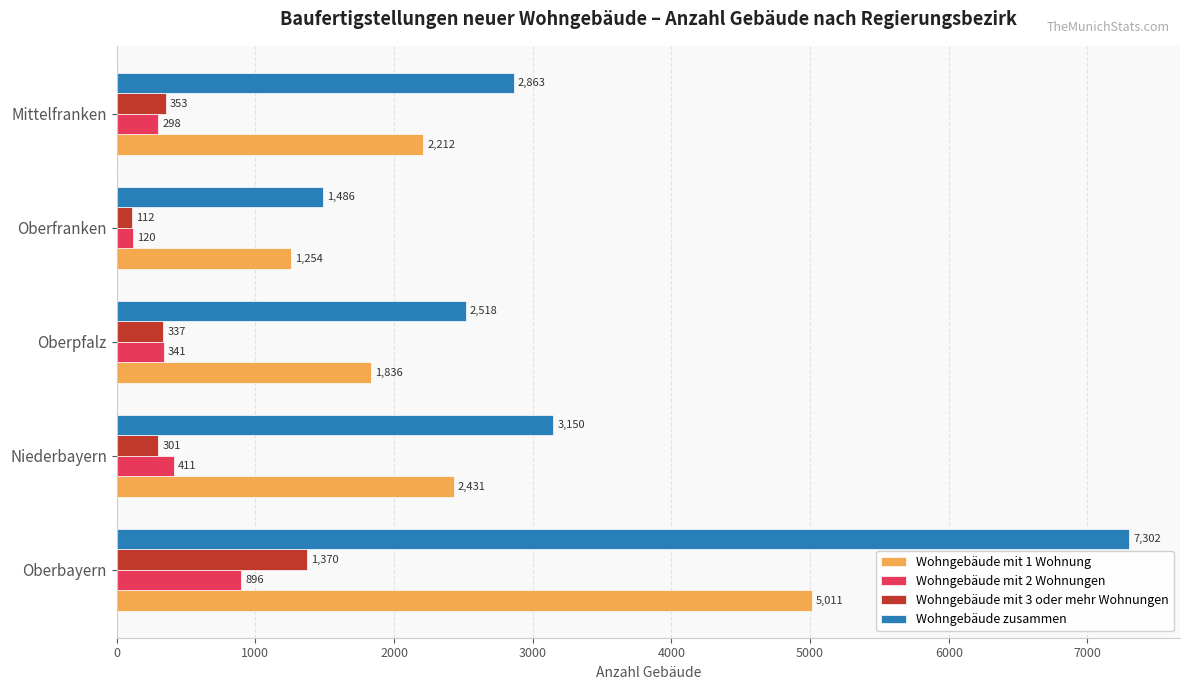

List the labels in order of Wohngebäude mit 1 Wohnung value, largest first.

Oberbayern, Niederbayern, Mittelfranken, Oberpfalz, Oberfranken